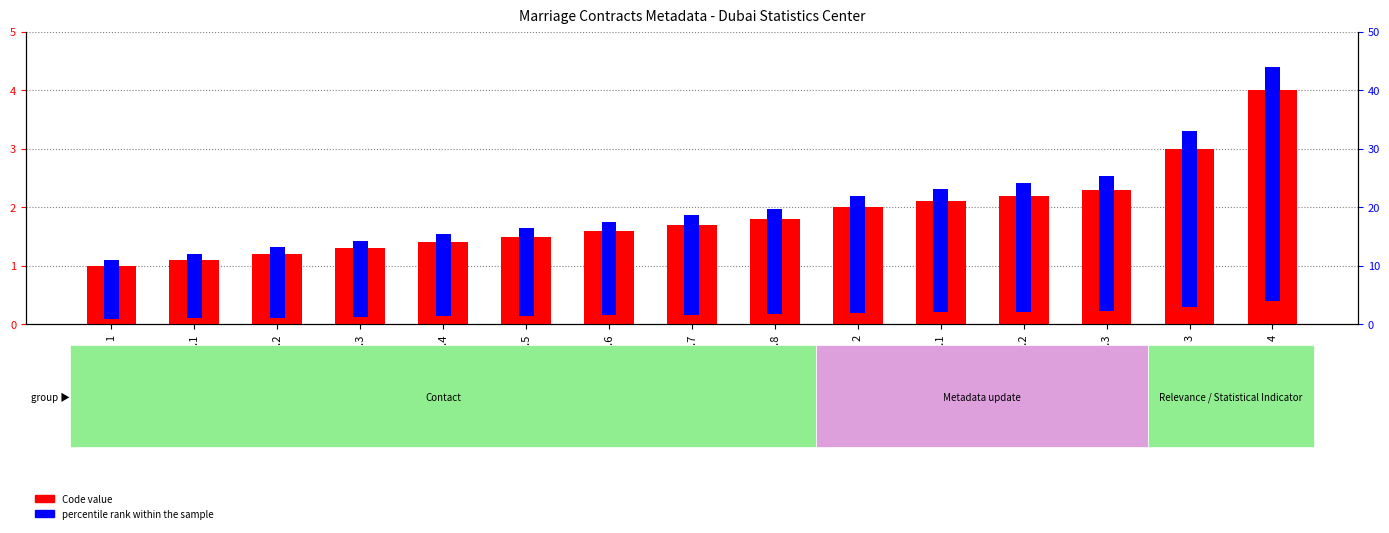

What is the value of the percentile rank bar at the 1st from the left?

10.0